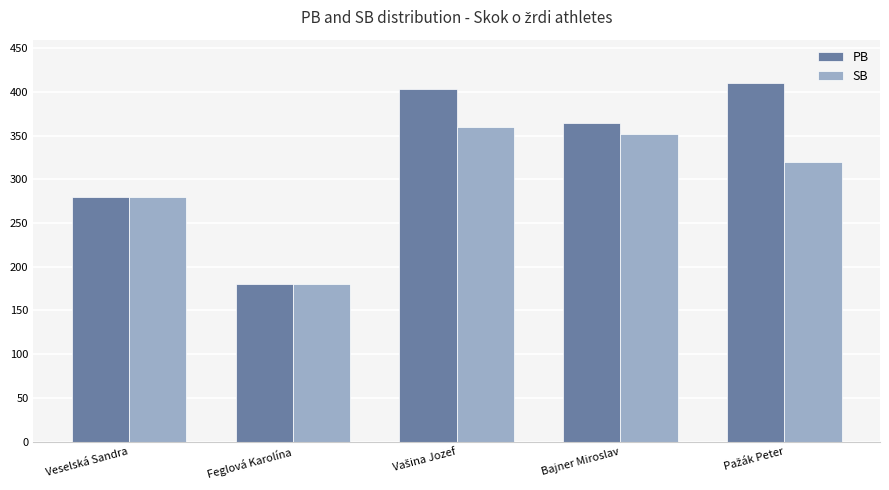

What is the average value of the PB series?

328